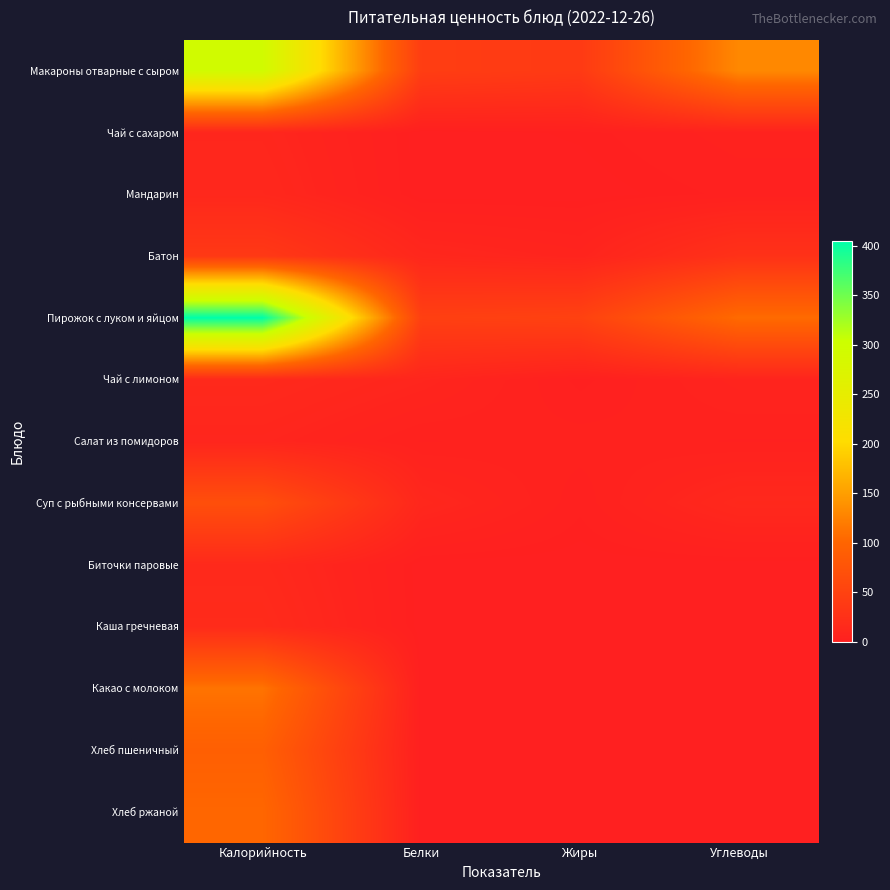

At which label does Суп с рыбными консервами reach its peak?

Калорийность